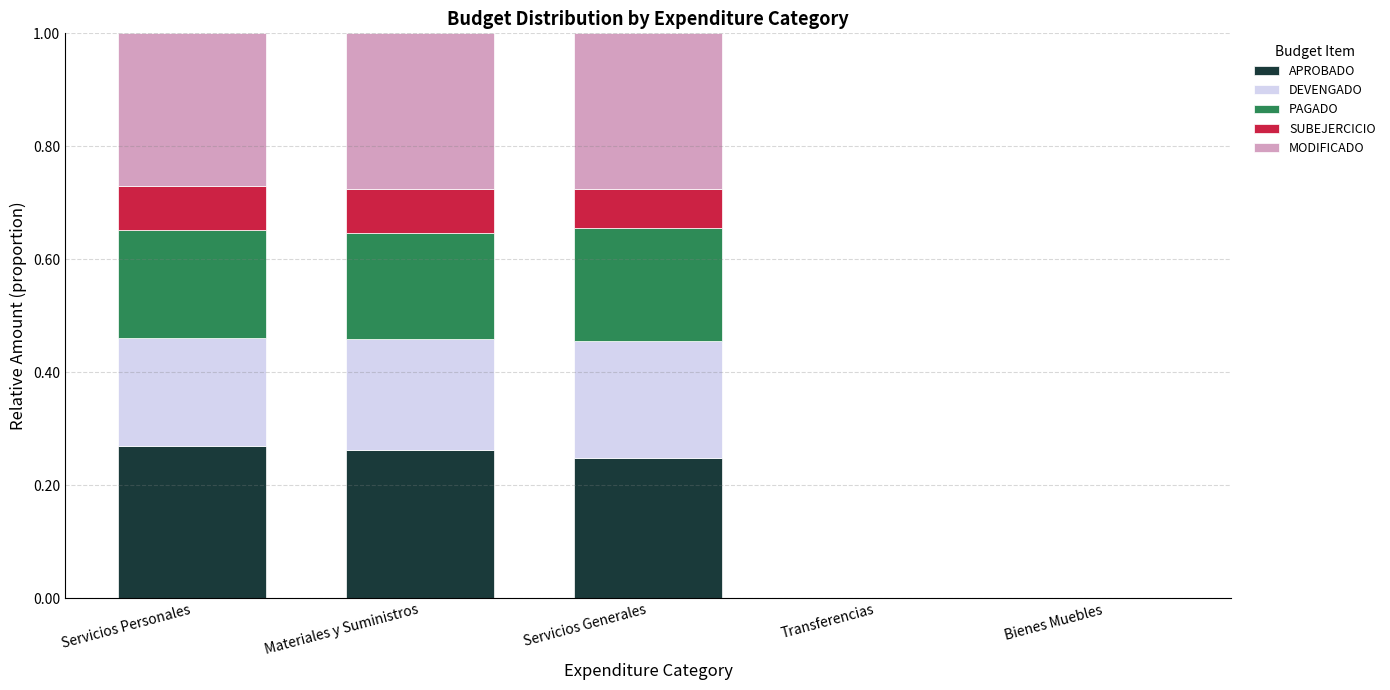

Is it true that APROBADO equals 0.4 at Materiales y Suministros?

False